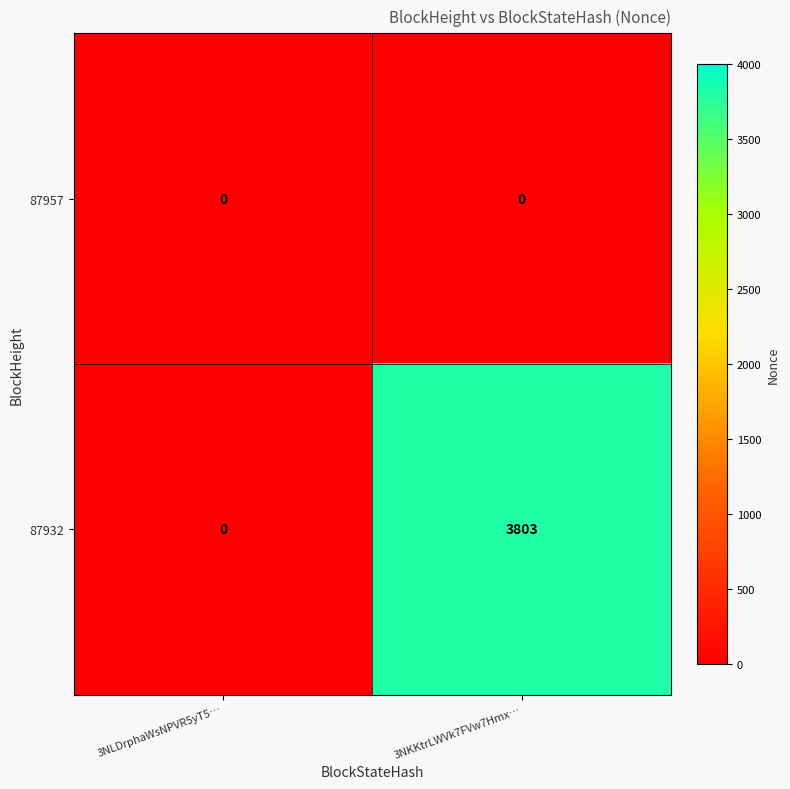

Which category has the lowest value in the 87932 series?

3NLDrphaWsNPVR5yT5…